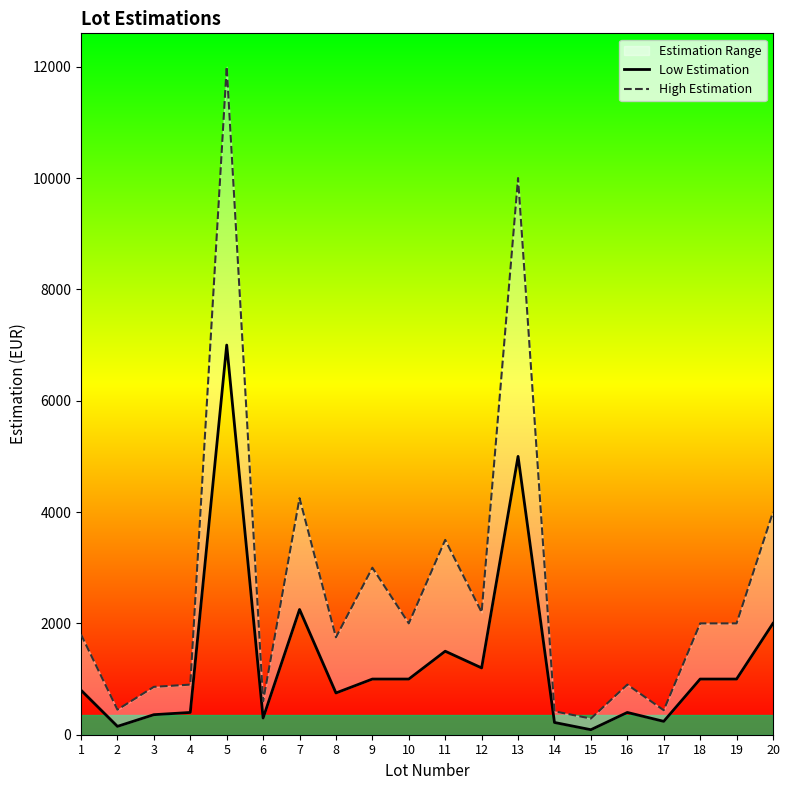

True or false: Low Estimation and High Estimation cross at least once.

False